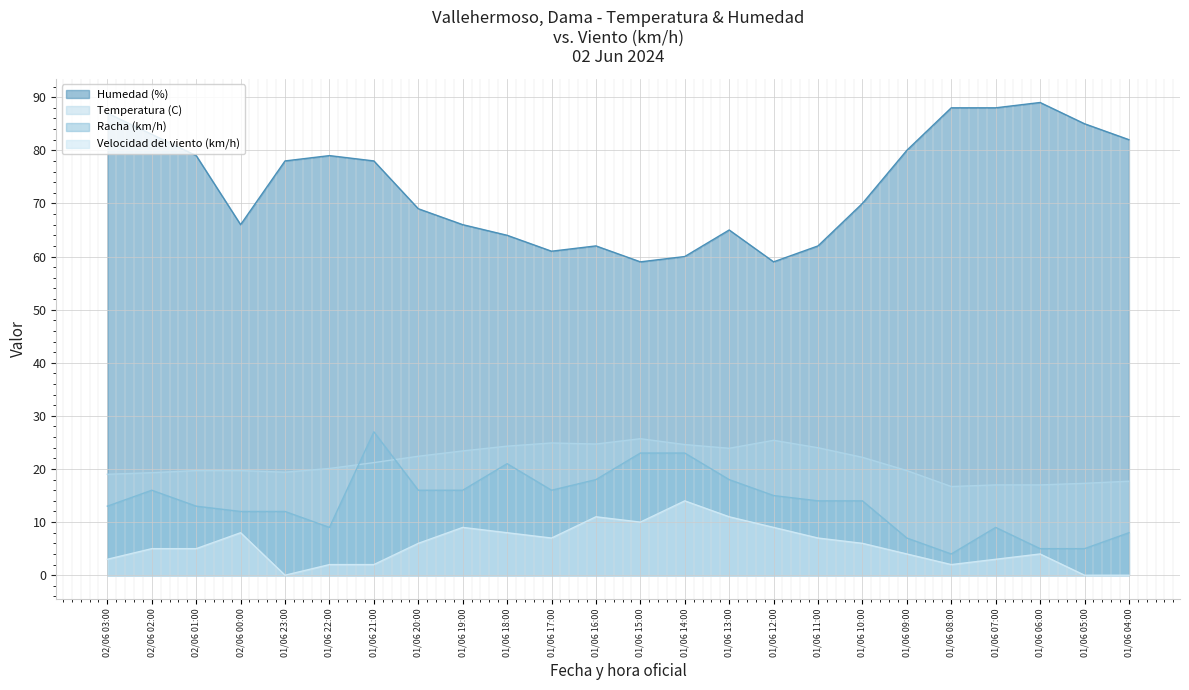

True or false: Temperatura (C) and Humedad (%) intersect in this chart.

False